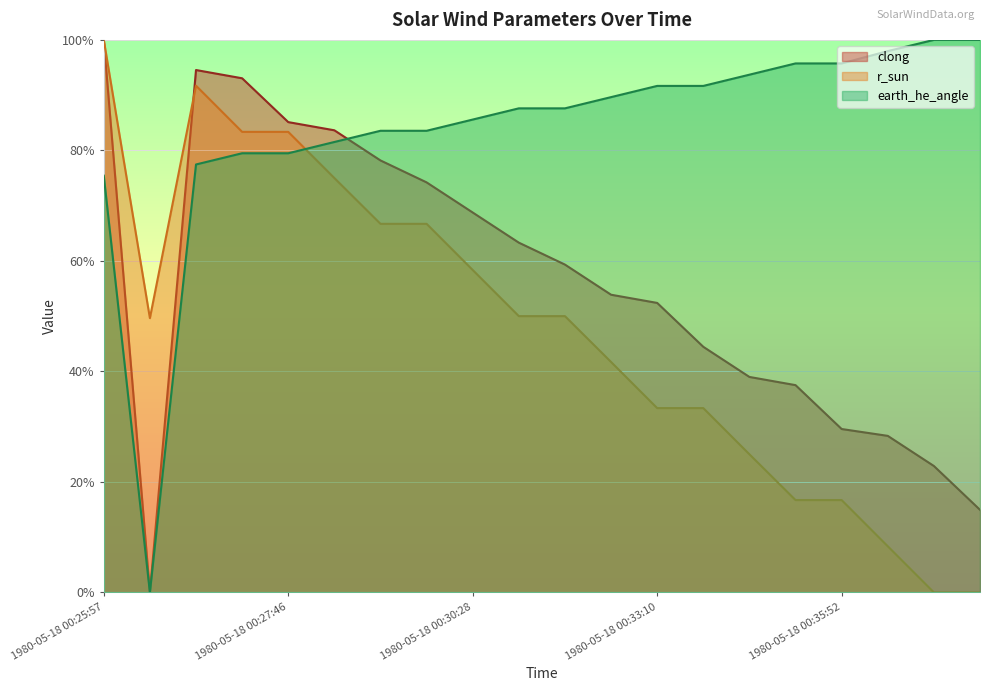

Where is clong nearest to the value 0?

1980-05-18 00:26:25